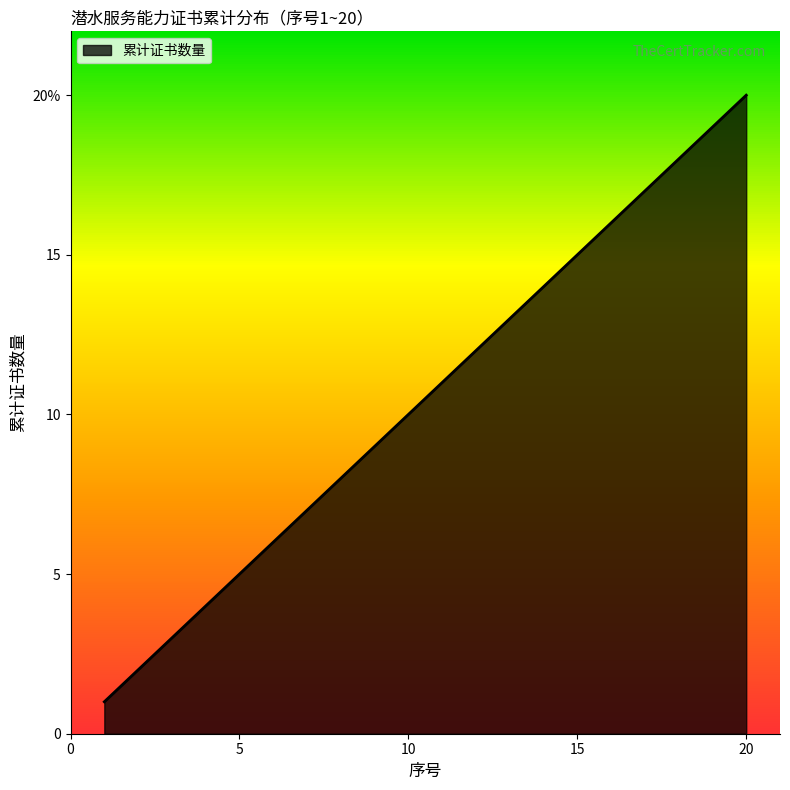

Is this an area chart (filled region under the line)?

Yes